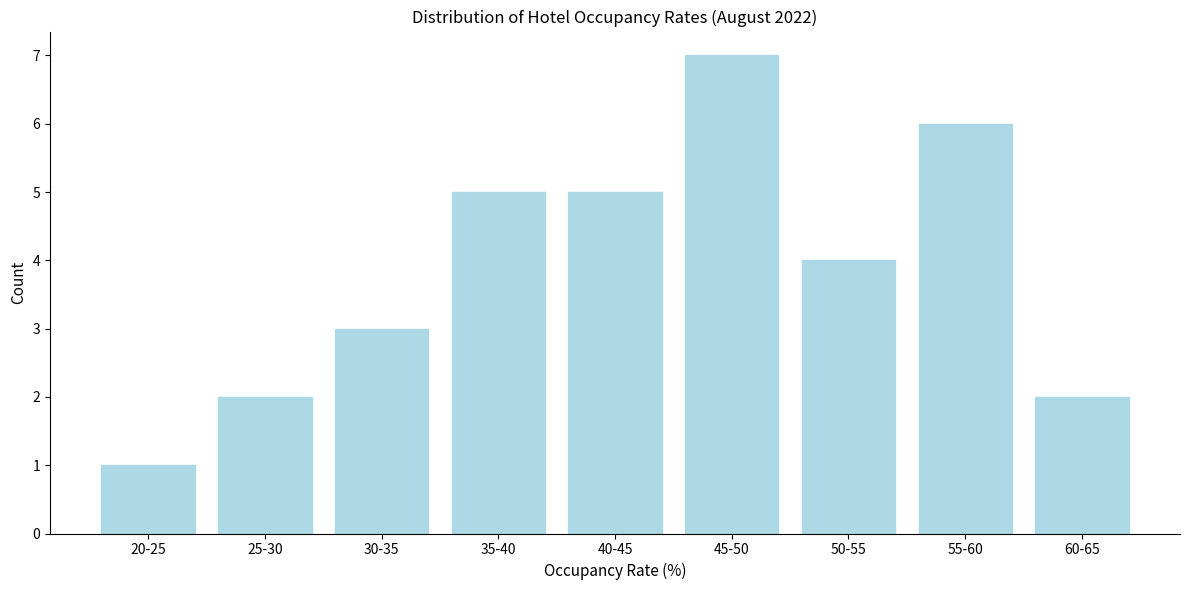

Reading left to right, transcribe all the data shown in this chart.

20-25=1	25-30=2	30-35=3	35-40=5	40-45=5	45-50=7	50-55=4	55-60=6	60-65=2